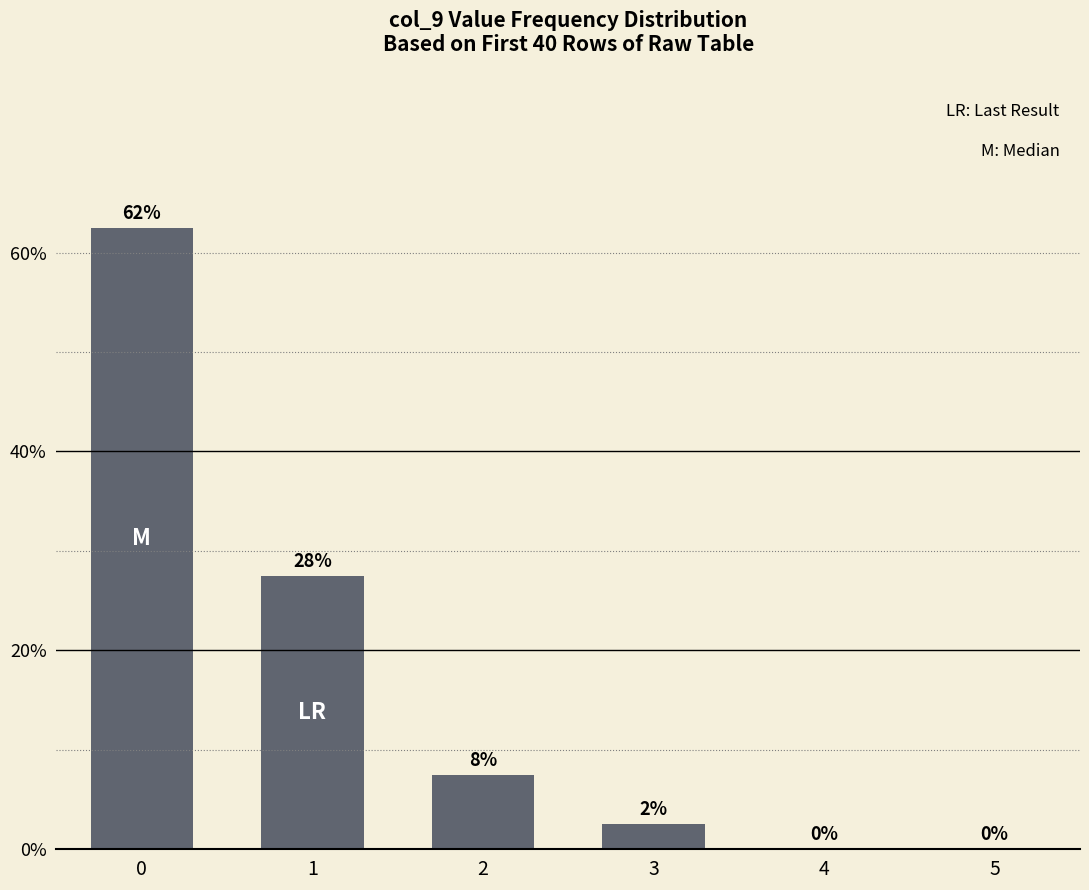

At which label is the value closest to 31?

1